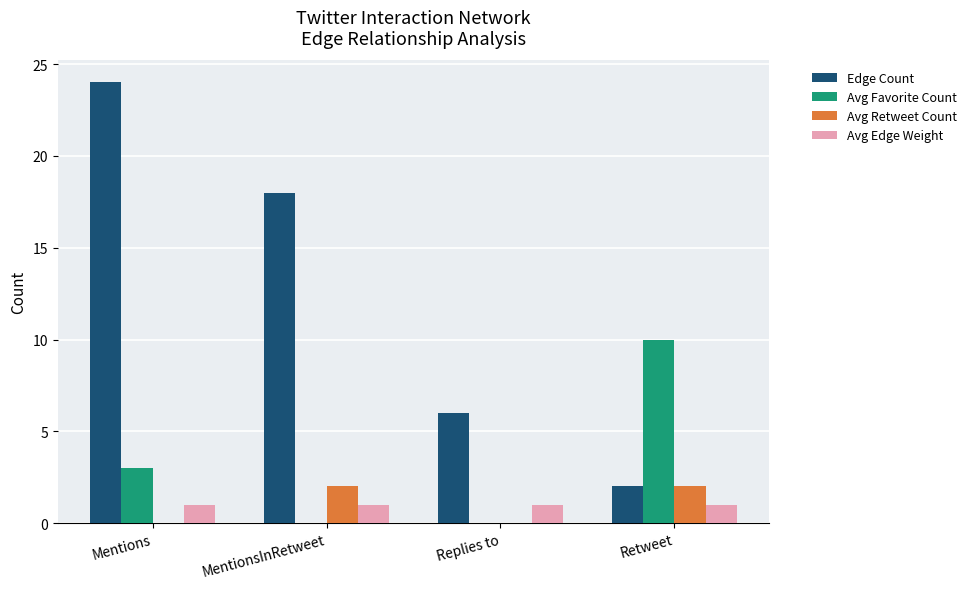

At which category is the sum across all series the highest?

Mentions